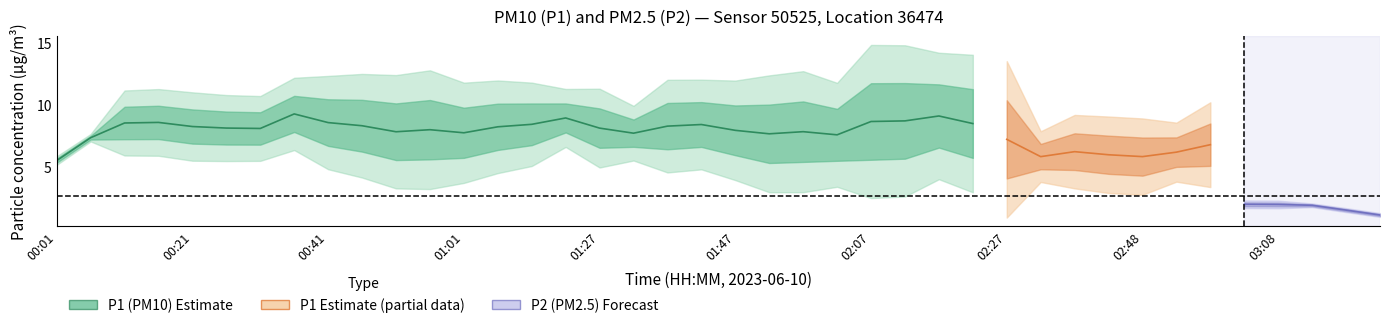

How many data points in P2 are less than 2?

6